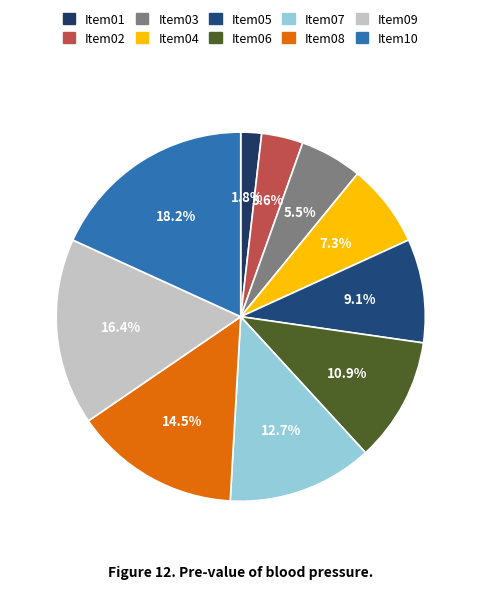

Does Item06 account for over 50% of the chart?

No